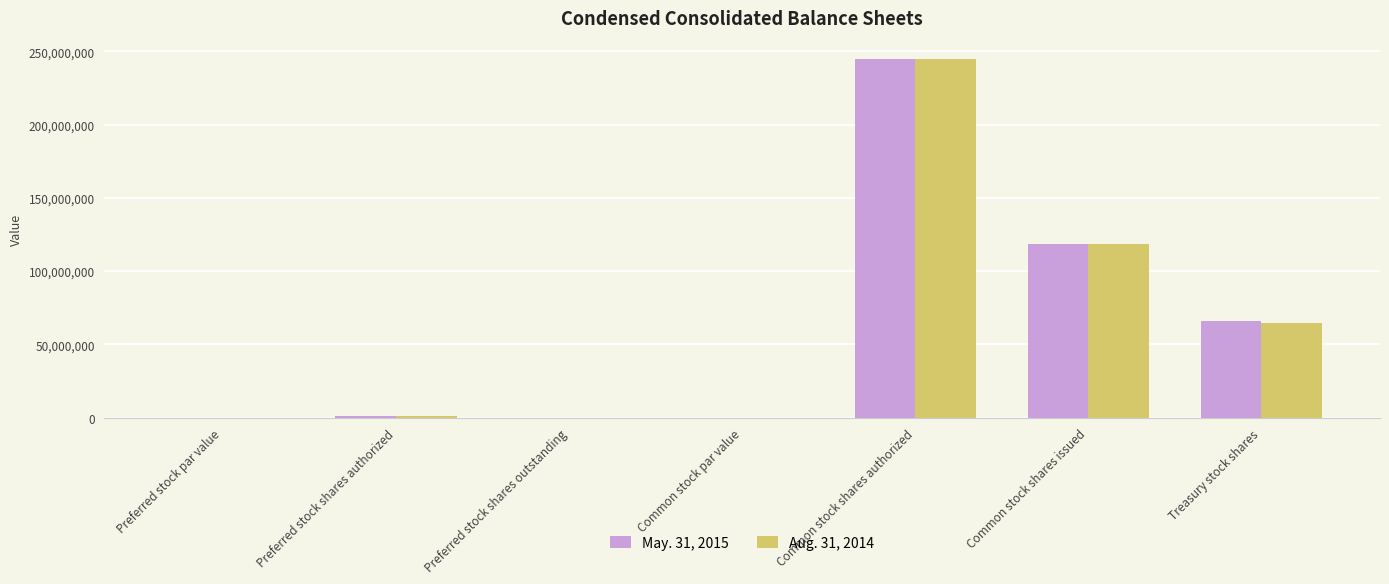

Which label corresponds to the largest value in the chart?

Common stock shares authorized